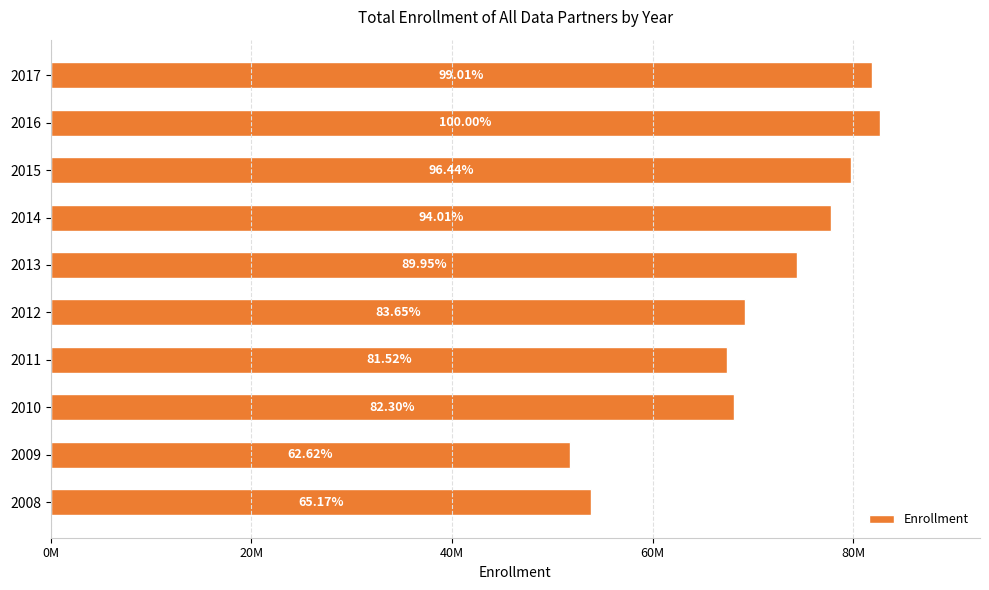

What is the minimum value shown in the chart?

51782475